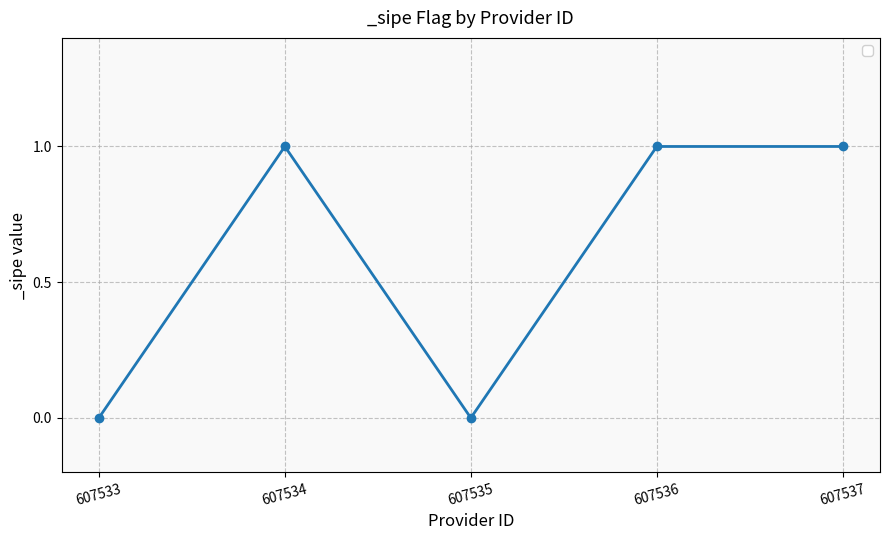

How many values are below 1?

2